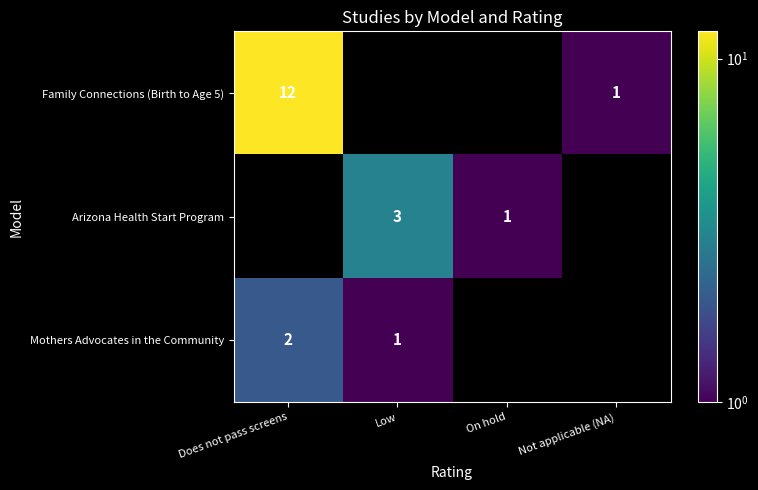

What is the greatest value displayed?

12.0